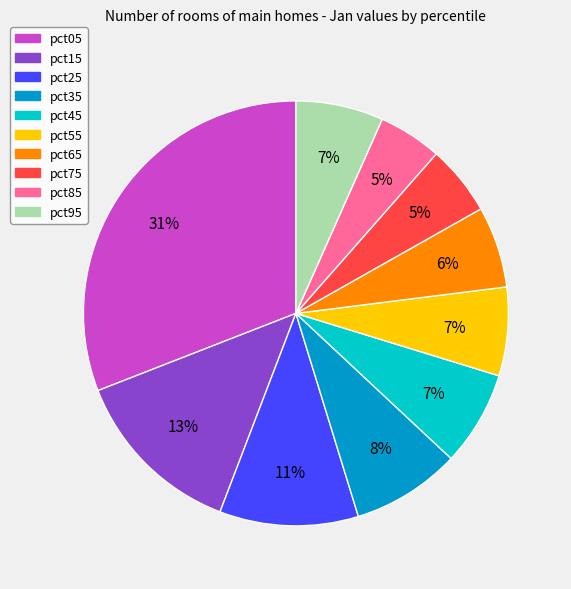

Does pct15 account for over 50% of the chart?

No